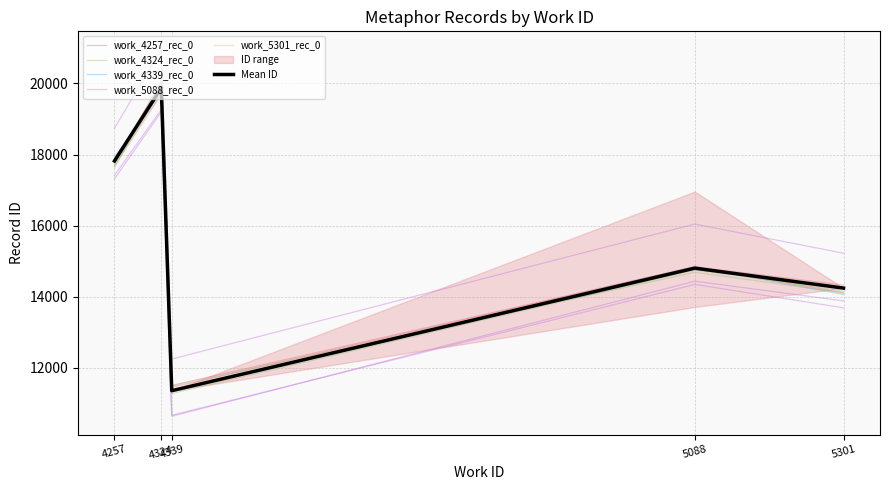

What is the value of the work_4324_rec_0 point at the 4th from the left?

14690.9